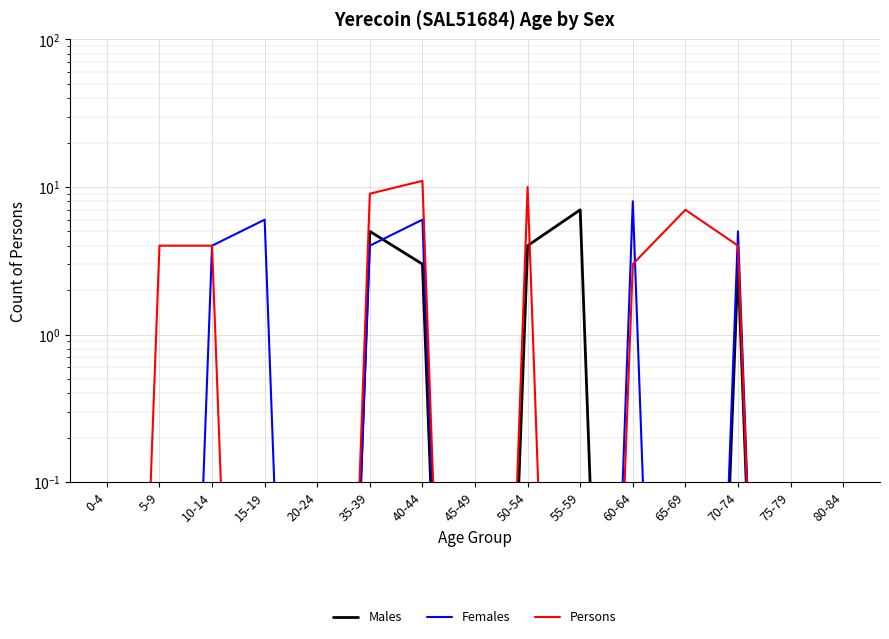

What is the sum of the Females values at 10-14 and 40-44?

10.0